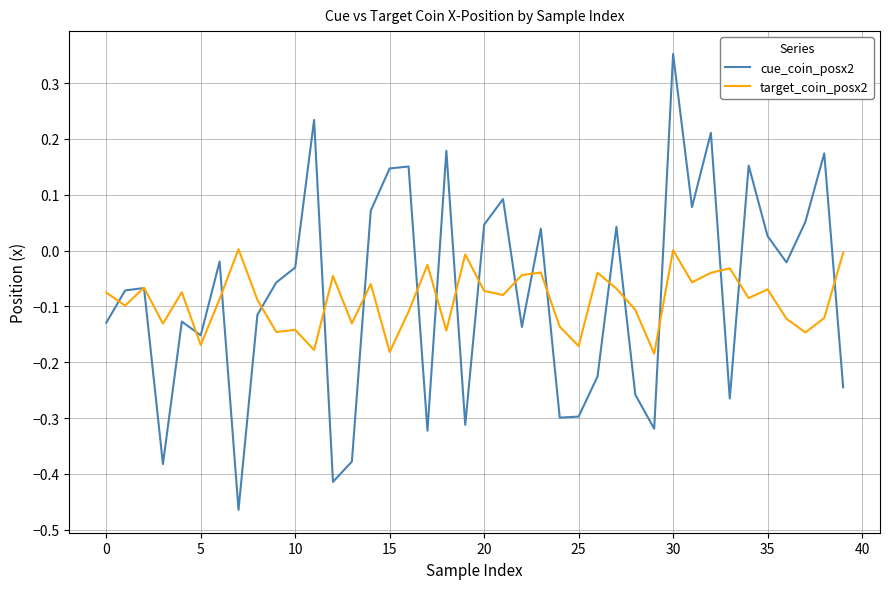

Which series has the largest range (max minus min)?

cue_coin_posx2